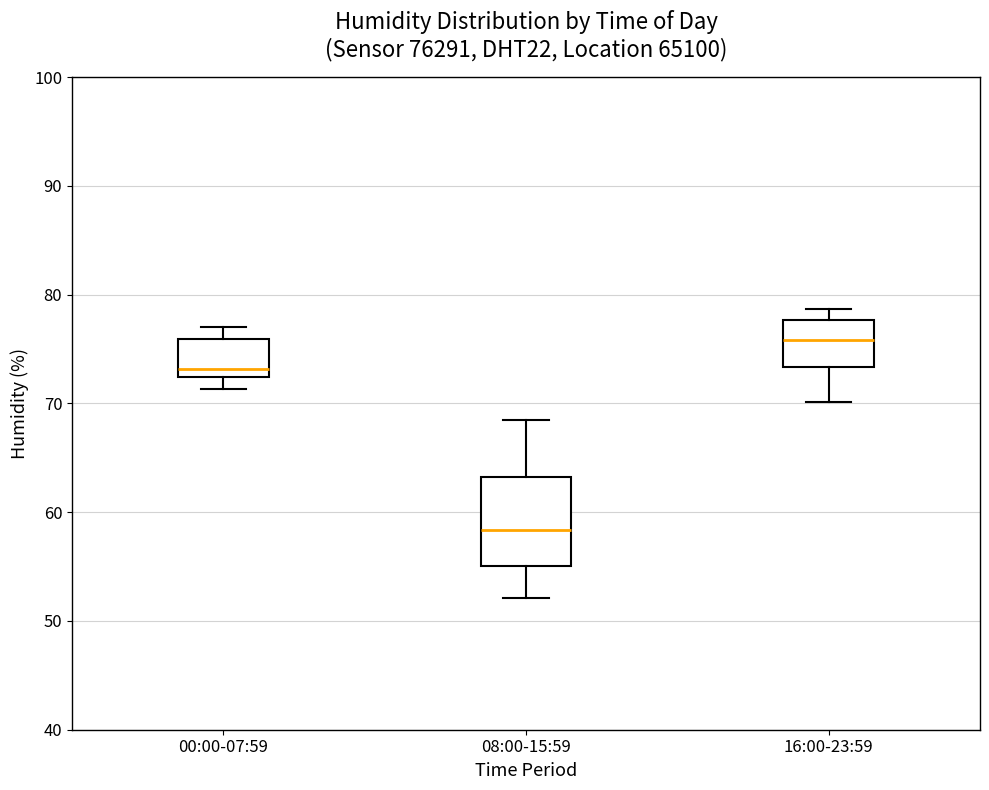

Where does the upper whisker of the box for 08:00-15:59 end on the y-axis? The values are not printed on the chart, so give them approximately, as read against the axis.

69